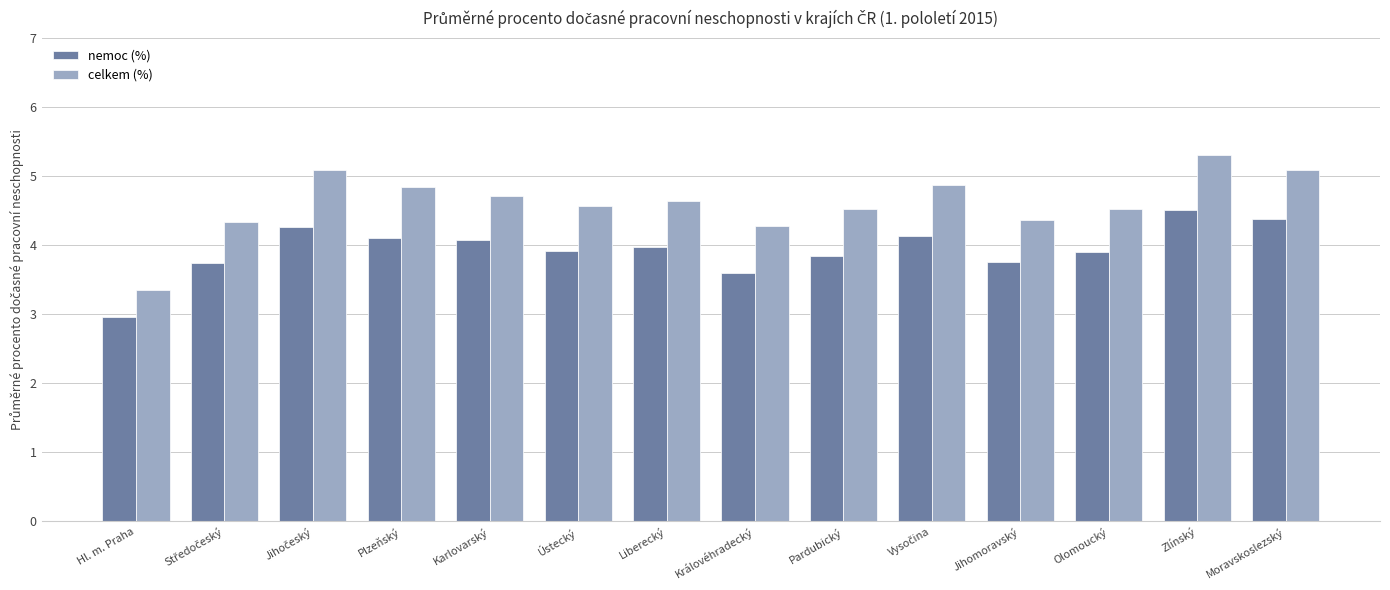

Is the value of nemoc (%) at Liberecký greater than the value of celkem (%) at Liberecký?

No